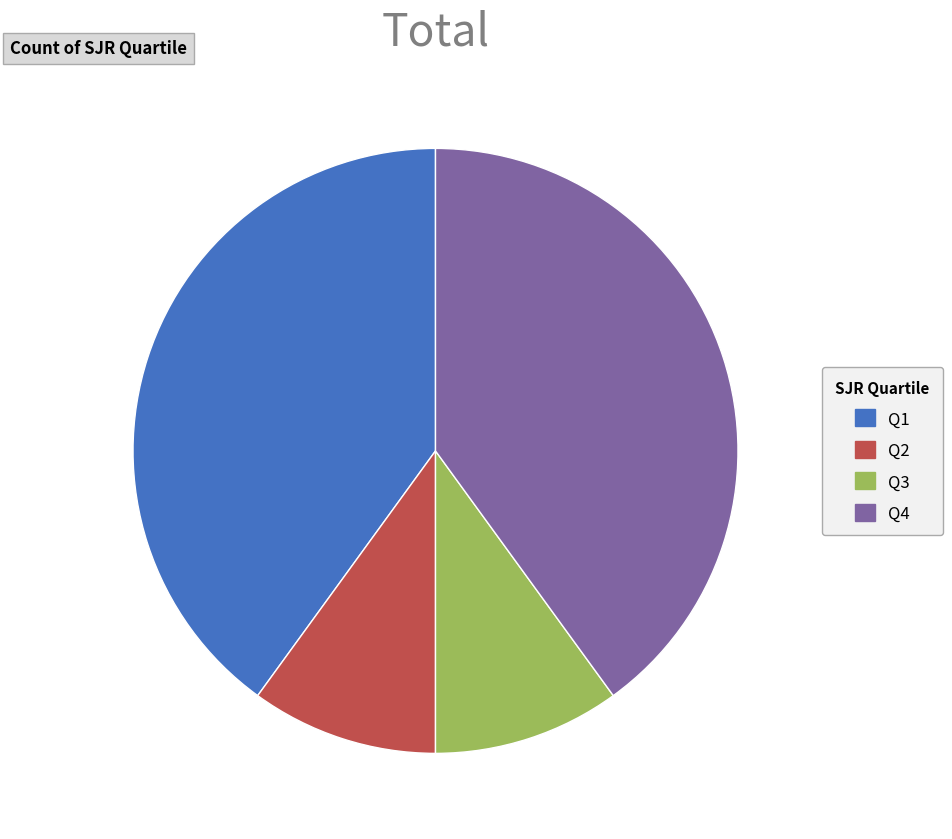

Do Q1 and Q4 together represent more than half of the pie?

Yes